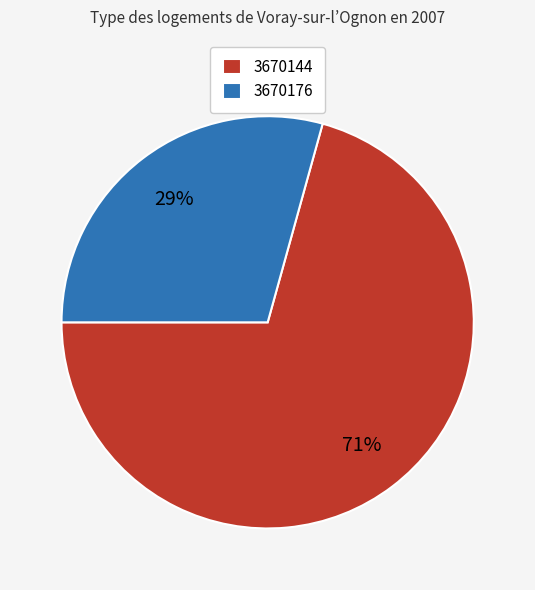

To the nearest percent, what is the average slice percentage?

50%